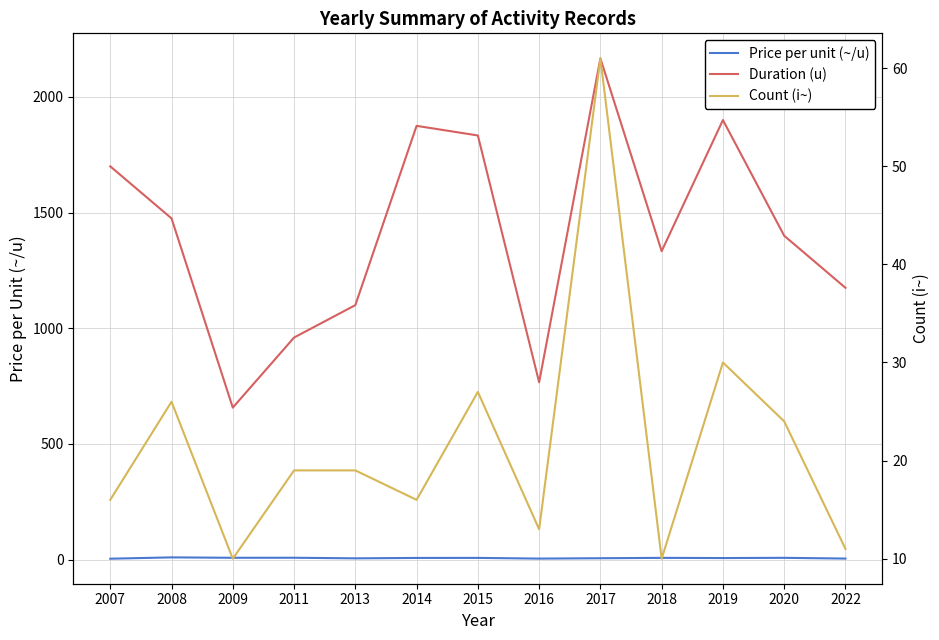

At how many categories does at least one series exceed 973?

10